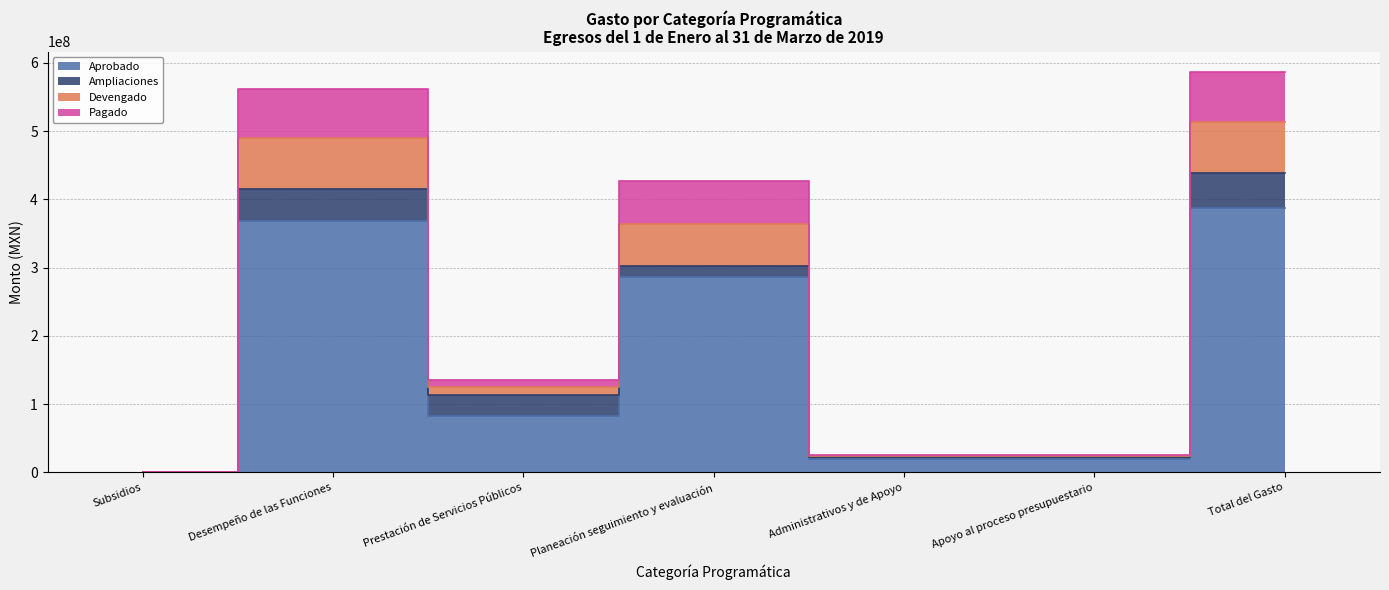

Which label corresponds to the smallest value in the chart?

Subsidios